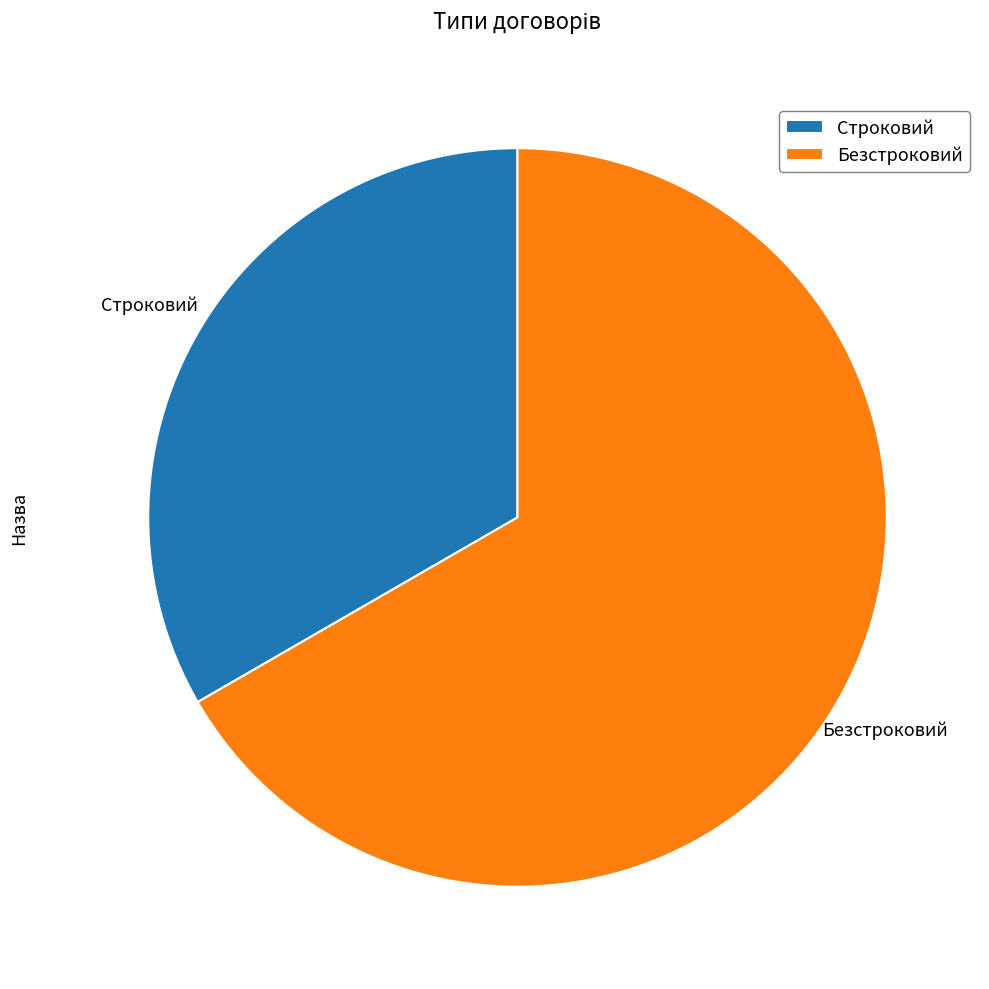

What is the smallest slice in the pie chart?

Строковий